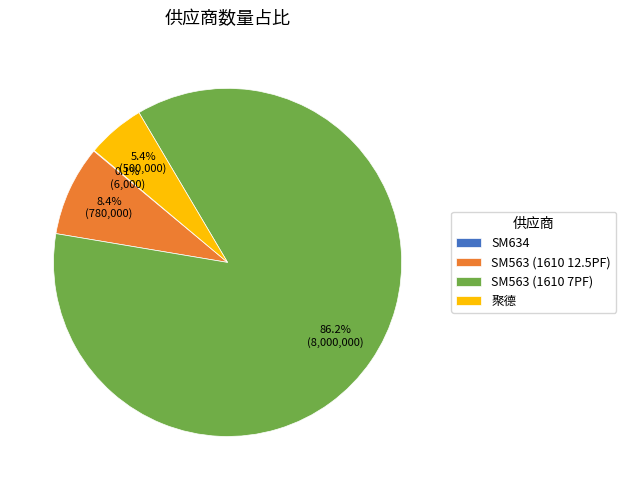

Is SM563 (1610 12.5PF) the majority of the pie?

No